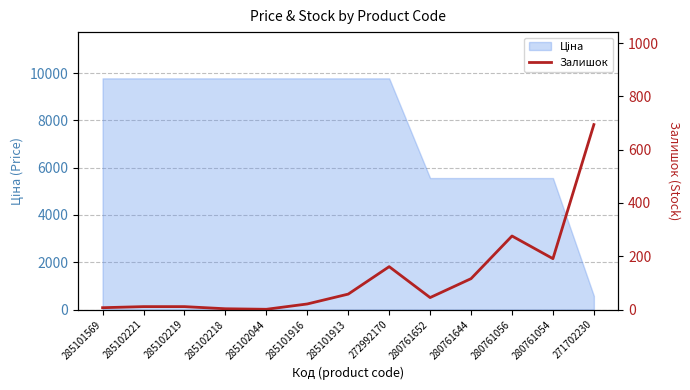

Where does the data first go above 45?

285101913